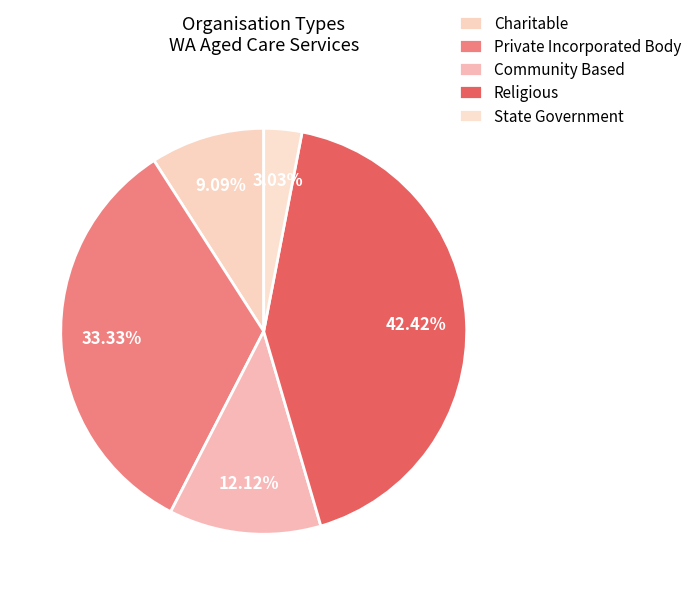

Which slice is the largest?

Religious